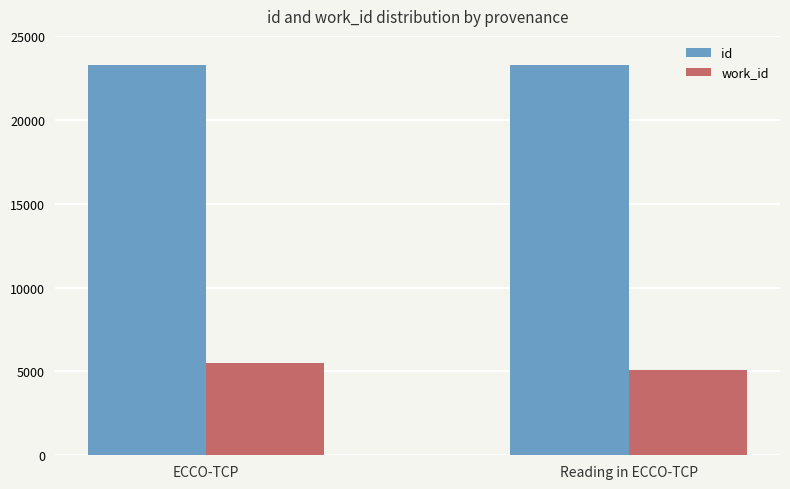

Which series has the largest total across all categories?

id